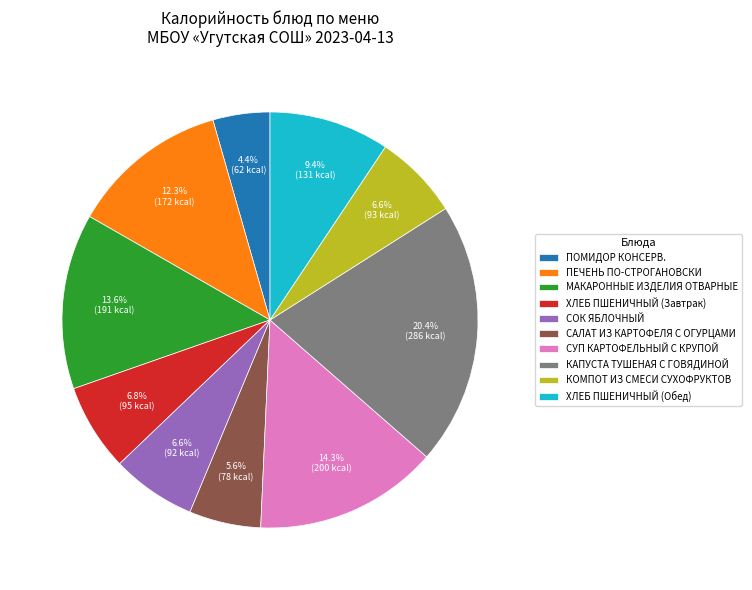

Is it true that САЛАТ ИЗ КАРТОФЕЛЯ С ОГУРЦАМИ is 1% of the pie?

False